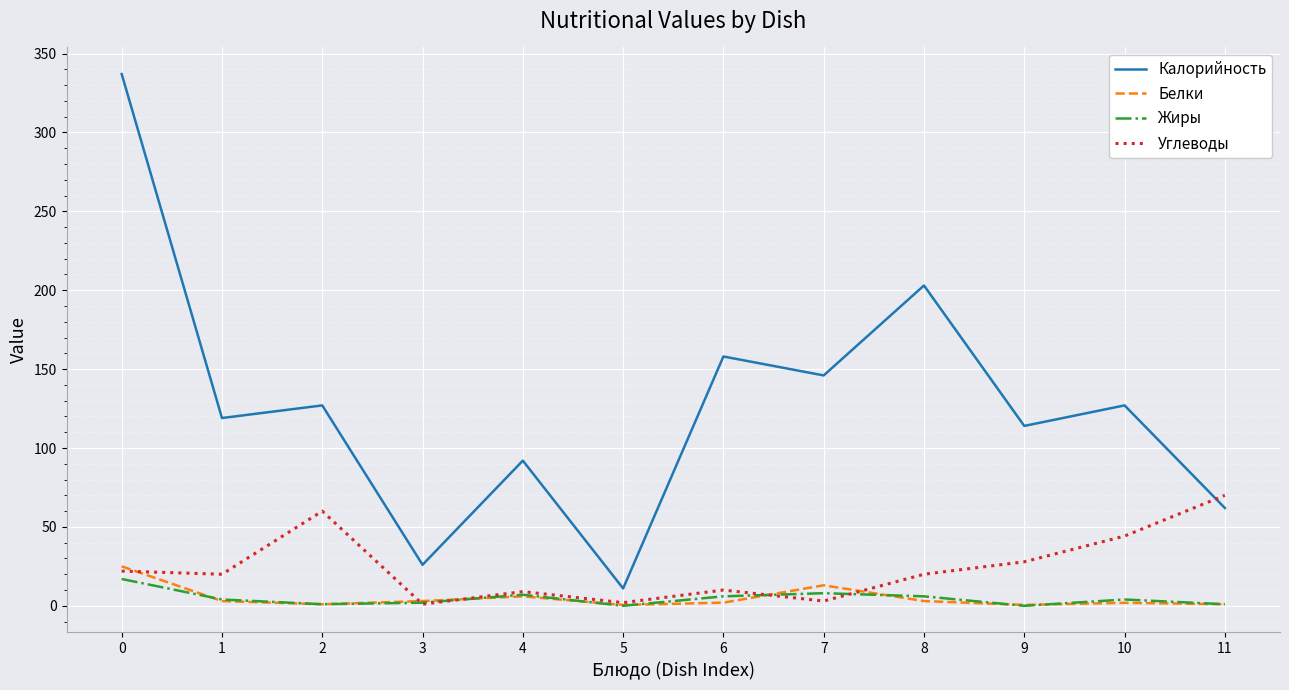

Between which two adjacent categories do Углеводы and Калорийность first intersect?

10 and 11